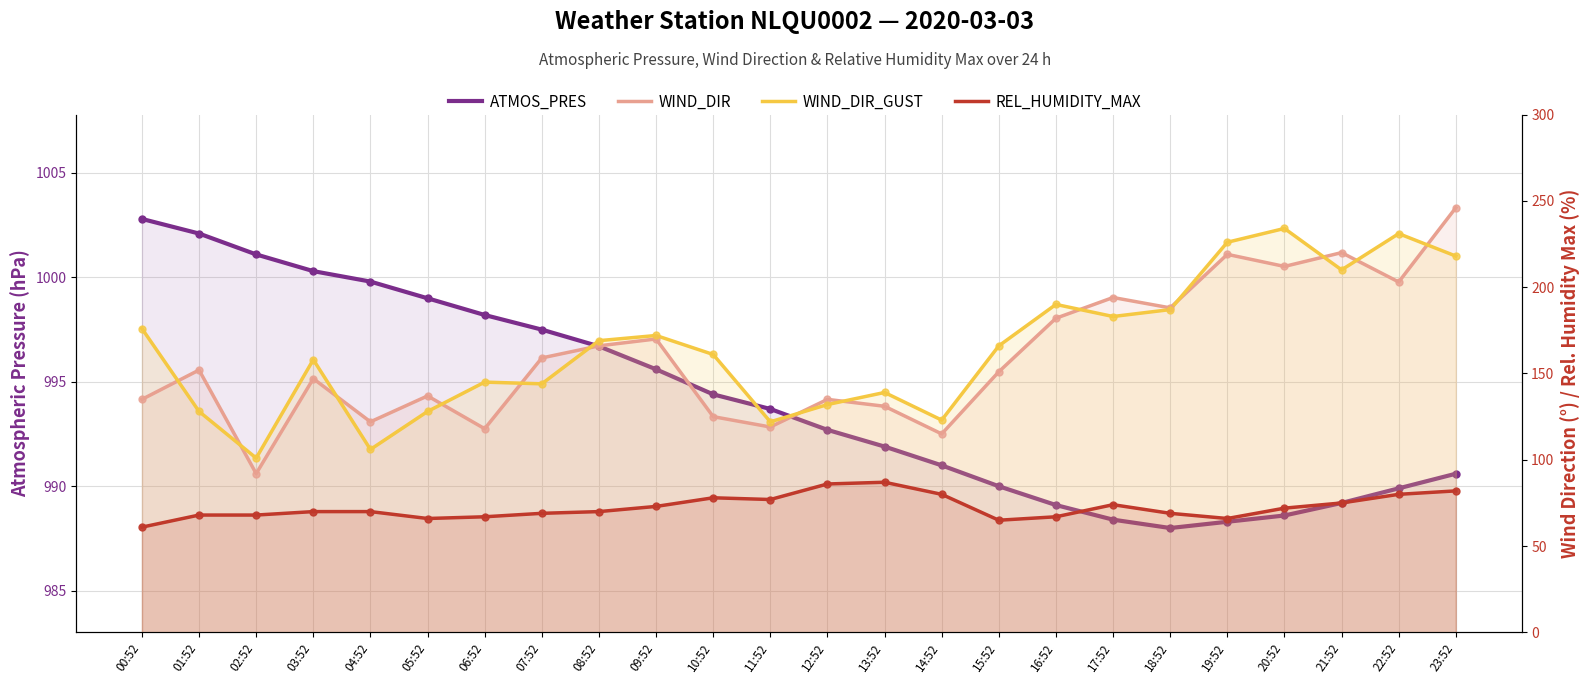

Which series has the largest Y range (max minus min)?

WIND_DIR